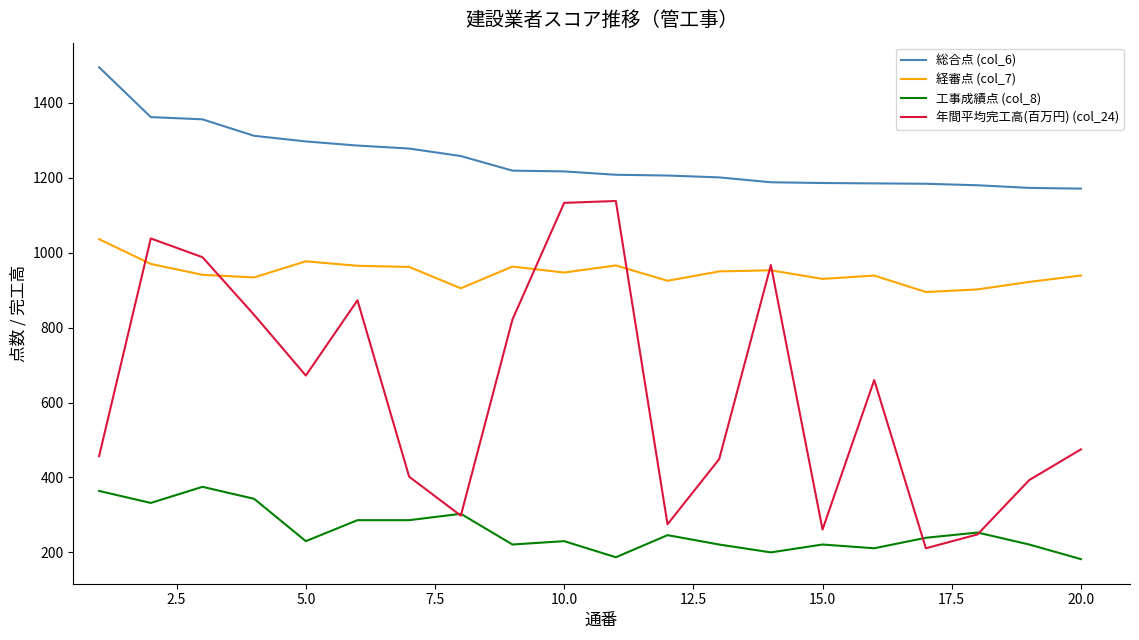

Which series has the largest total across all categories?

総合点 (col_6)